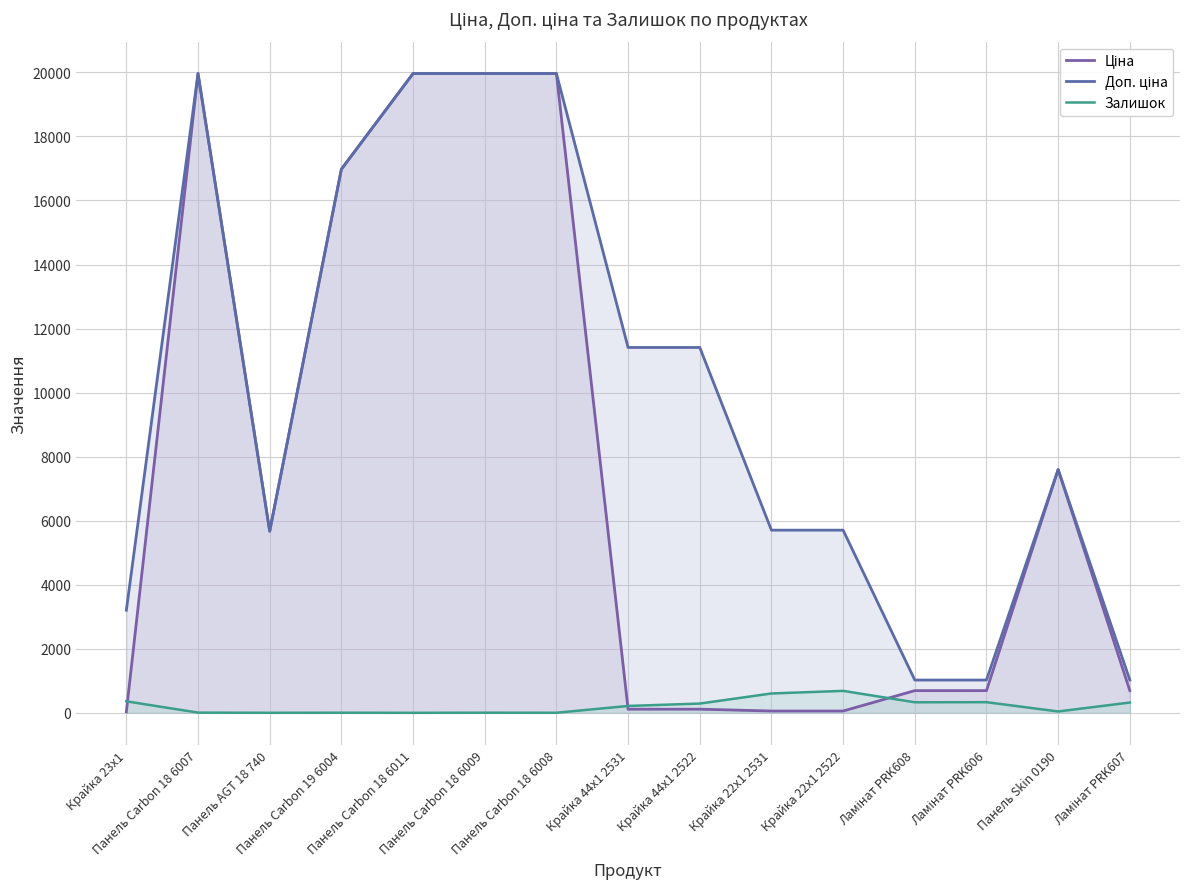

What is the value of the Залишок point at the 2nd from the left?

7.0